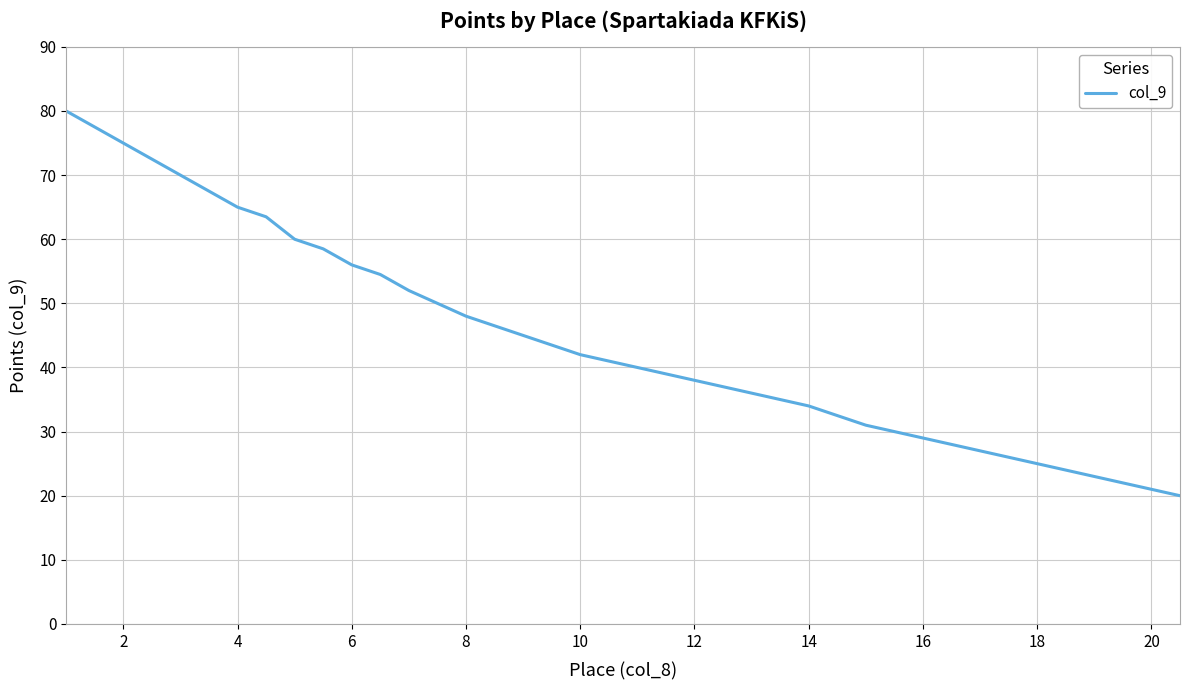

What is the maximum value shown in the chart?

80.0